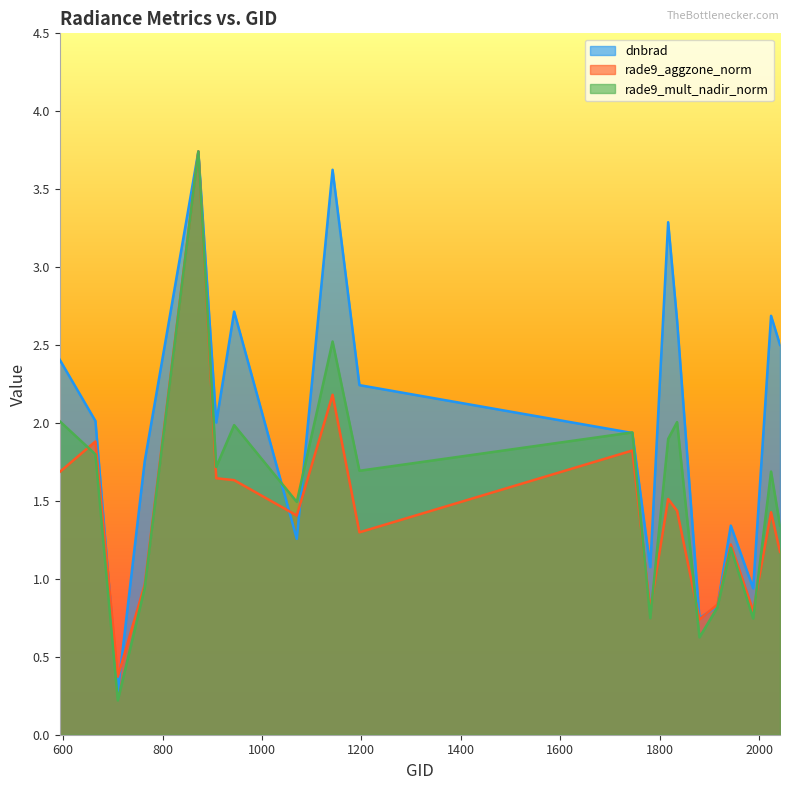

What is the sum of all rade9_mult_nadir_norm values?

31.1